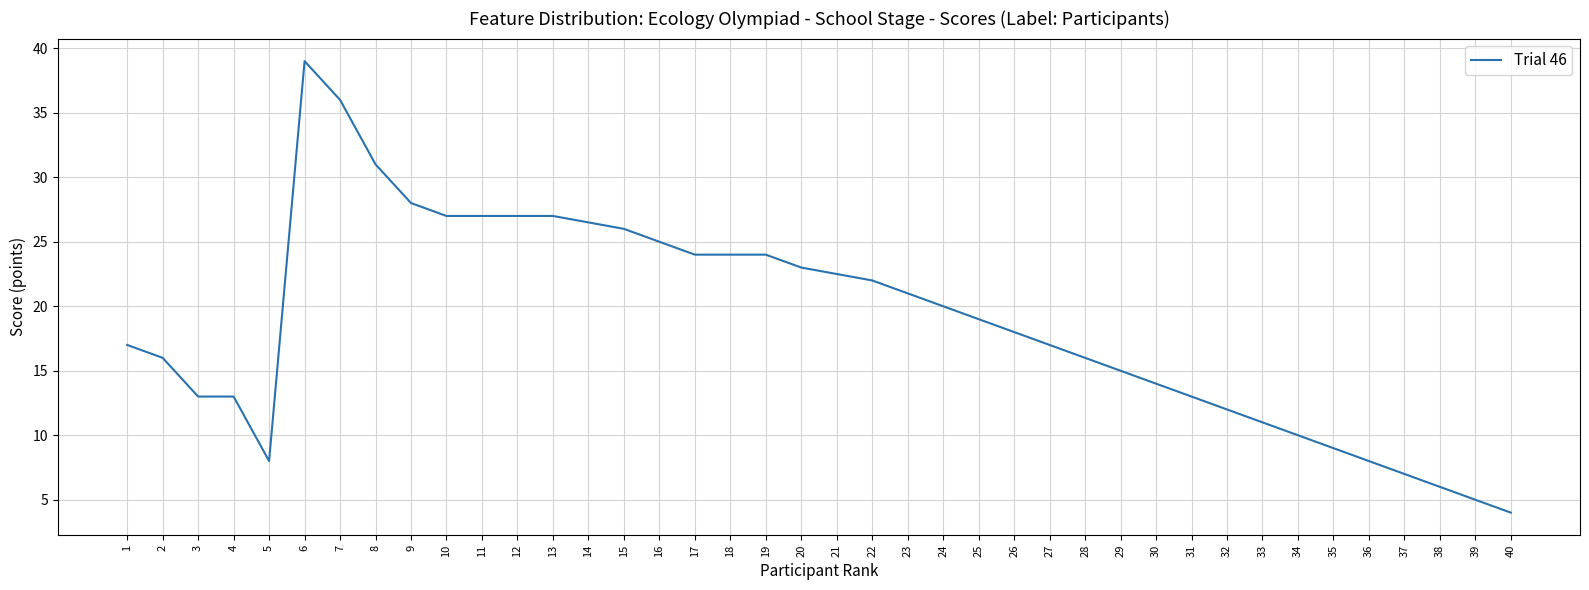

Reading right to left, what are all the values shown in this chart?

4.0	5.0	6.0	7.0	8.0	9.0	10.0	11.0	12.0	13.0	14.0	15.0	16.0	17.0	18.0	19.0	20.0	21.0	22.0	22.5	23.0	24.0	24.0	24.0	25.0	26.0	26.5	27.0	27.0	27.0	27.0	28.0	31.0	36.0	39.0	8.0	13.0	13.0	16.0	17.0